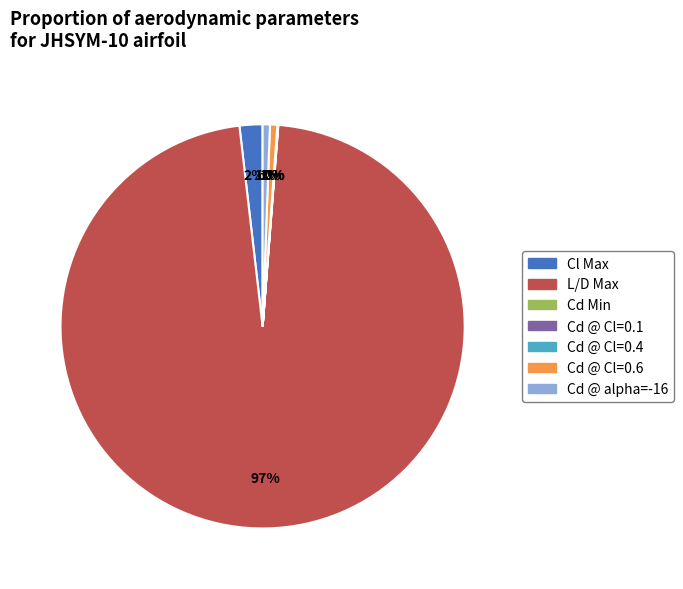

Does Cd @ Cl=0.6 account for over 50% of the chart?

No